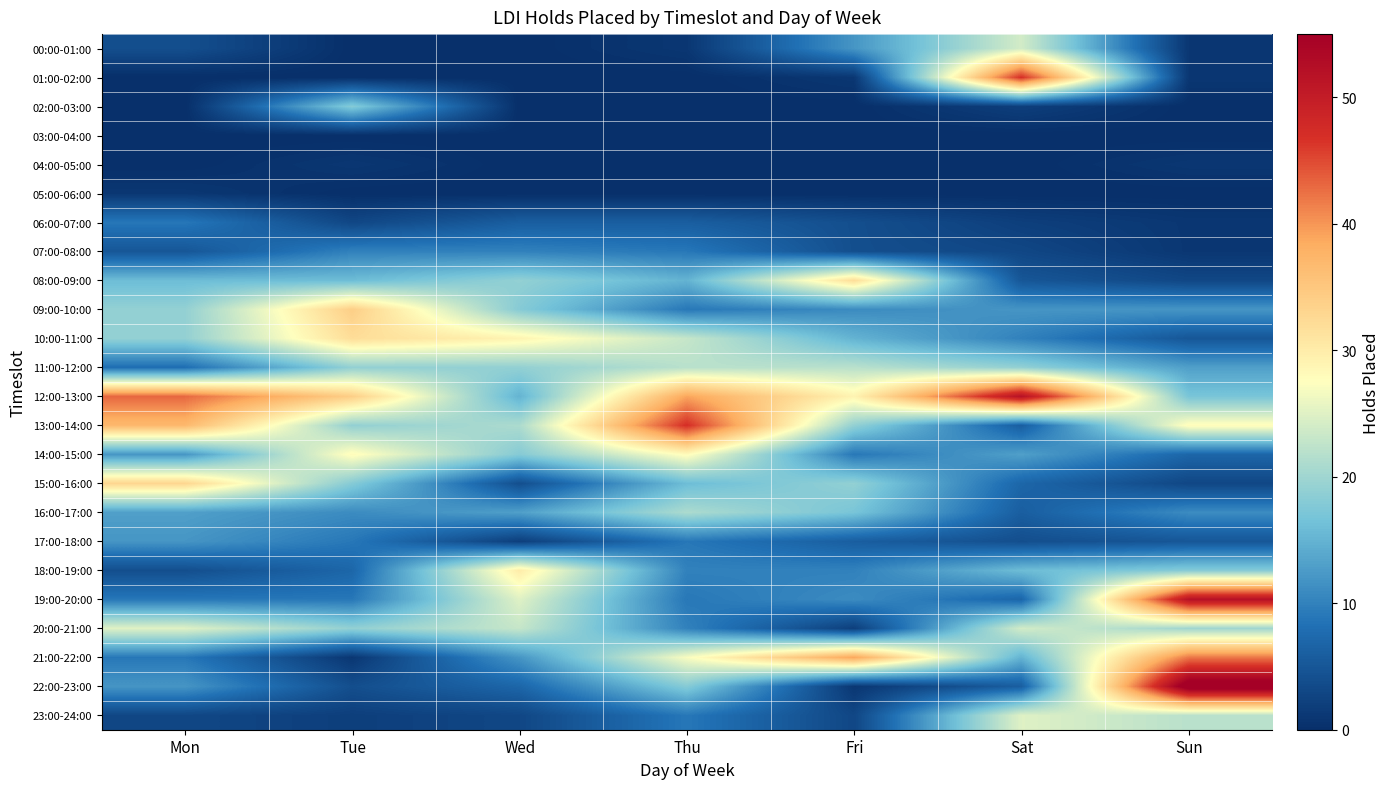

Reading left to right, list all the values displayed in this chart.

00:00-01:00: Mon=4	Tue=0	Wed=0	Thu=1	Fri=12	Sat=24	Sun=1
01:00-02:00: Mon=0	Tue=0	Wed=0	Thu=0	Fri=1	Sat=47	Sun=1
02:00-03:00: Mon=0	Tue=18	Wed=0	Thu=0	Fri=0	Sat=2	Sun=0
03:00-04:00: Mon=0	Tue=0	Wed=0	Thu=0	Fri=0	Sat=0	Sun=0
04:00-05:00: Mon=0	Tue=1	Wed=0	Thu=0	Fri=0	Sat=0	Sun=1
05:00-06:00: Mon=1	Tue=0	Wed=0	Thu=0	Fri=0	Sat=0	Sun=0
06:00-07:00: Mon=9	Tue=3	Wed=6	Thu=6	Fri=4	Sat=2	Sun=1
07:00-08:00: Mon=5	Tue=10	Wed=10	Thu=9	Fri=4	Sat=3	Sun=1
08:00-09:00: Mon=16	Tue=16	Wed=19	Thu=15	Fri=32	Sat=5	Sun=3
09:00-10:00: Mon=19	Tue=34	Wed=18	Thu=9	Fri=11	Sat=12	Sun=12
10:00-11:00: Mon=19	Tue=32	Wed=29	Thu=23	Fri=15	Sat=10	Sun=5
11:00-12:00: Mon=8	Tue=19	Wed=19	Thu=22	Fri=22	Sat=19	Sun=13
12:00-13:00: Mon=43	Tue=34	Wed=15	Thu=39	Fri=29	Sat=52	Sun=17
13:00-14:00: Mon=37	Tue=19	Wed=21	Thu=47	Fri=19	Sat=6	Sun=28
14:00-15:00: Mon=12	Tue=28	Wed=18	Thu=28	Fri=9	Sat=13	Sun=7
15:00-16:00: Mon=33	Tue=18	Wed=4	Thu=16	Fri=19	Sat=7	Sun=3
16:00-17:00: Mon=13	Tue=11	Wed=13	Thu=21	Fri=17	Sat=6	Sun=11
17:00-18:00: Mon=12	Tue=9	Wed=2	Thu=9	Fri=6	Sat=4	Sun=5
18:00-19:00: Mon=4	Tue=7	Wed=30	Thu=10	Fri=10	Sat=16	Sun=18
19:00-20:00: Mon=9	Tue=9	Wed=25	Thu=9	Fri=11	Sat=7	Sun=52
20:00-21:00: Mon=25	Tue=19	Wed=23	Thu=10	Fri=2	Sat=24	Sun=20
21:00-22:00: Mon=9	Tue=1	Wed=12	Thu=27	Fri=39	Sat=15	Sun=42
22:00-23:00: Mon=12	Tue=4	Wed=7	Thu=18	Fri=1	Sat=6	Sun=58
23:00-24:00: Mon=3	Tue=2	Wed=3	Thu=9	Fri=3	Sat=25	Sun=22